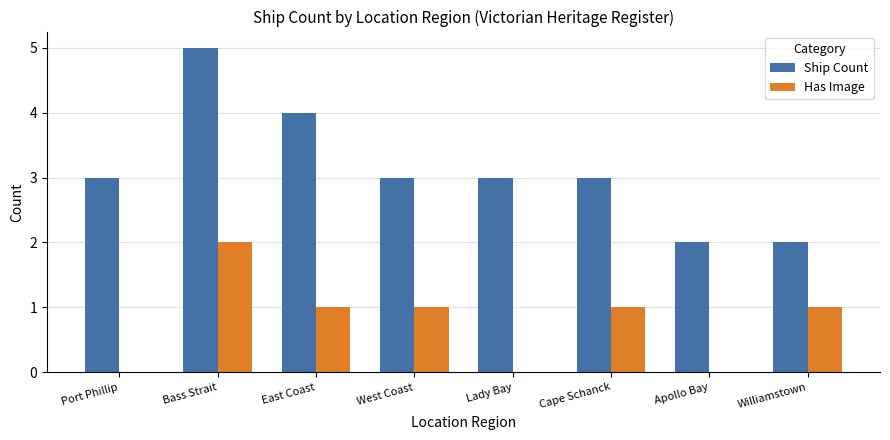

What are all the series names shown in the legend?

Ship Count, Has Image